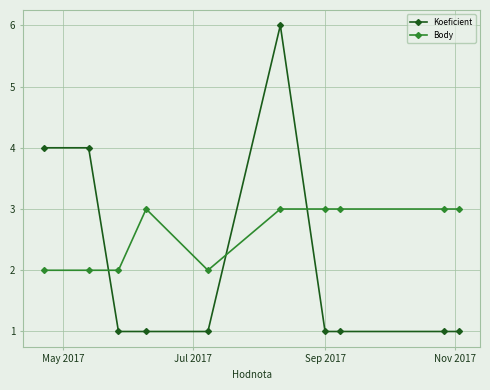

What is the difference between the maximum and minimum values in the Koeficient series?

5